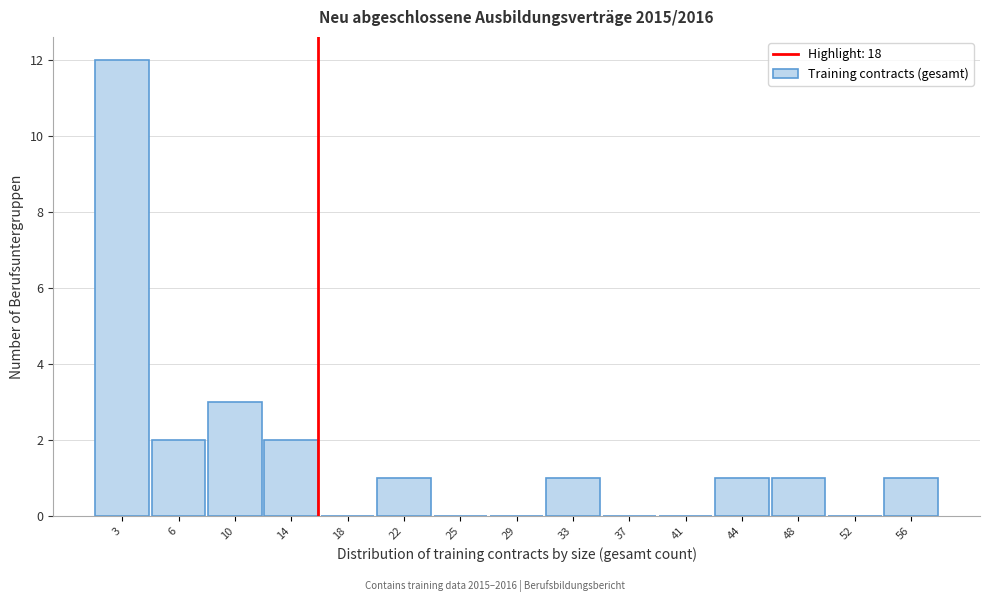

Reading right to left, what are all the values shown in this chart?

56=1	52=0	48=1	44=1	41=0	37=0	33=1	29=0	25=0	22=1	18=0	14=2	10=3	6=2	3=12